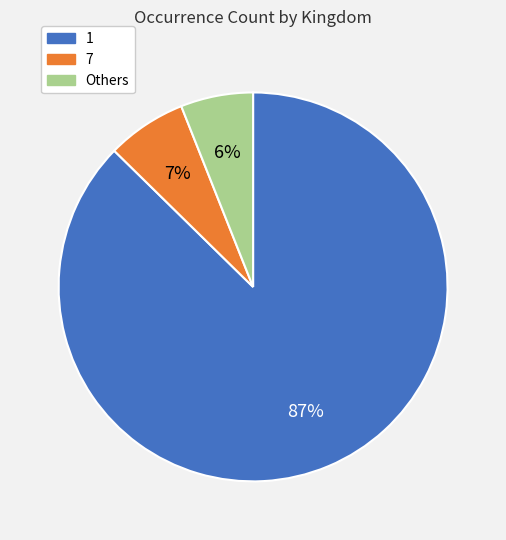

Is there a majority slice in this chart?

Yes